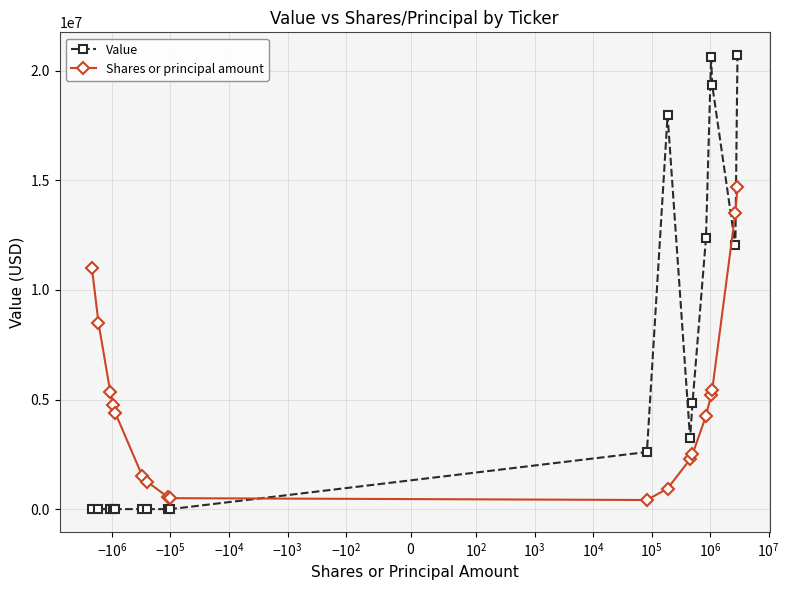

Which series has the largest range (max minus min)?

Value